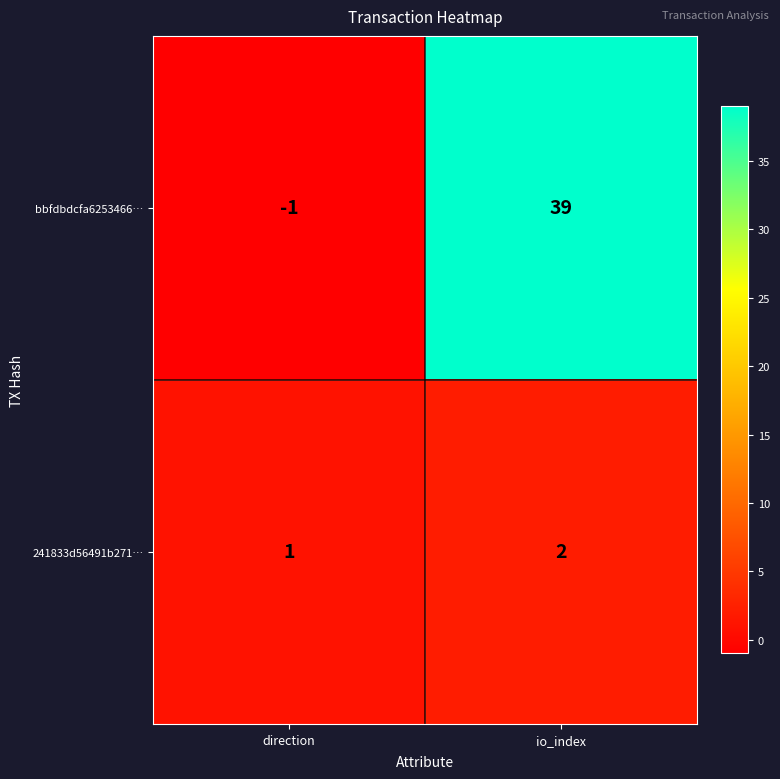

Which category has the lowest value across all series?

direction